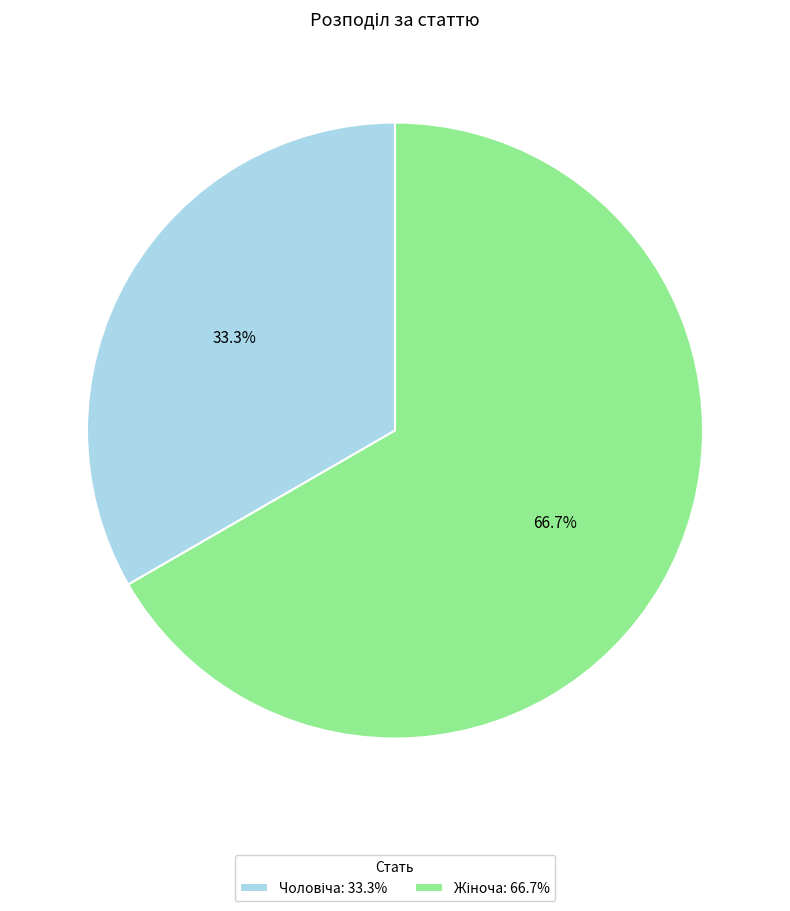

Is there any slice that represents more than half of the pie?

Yes